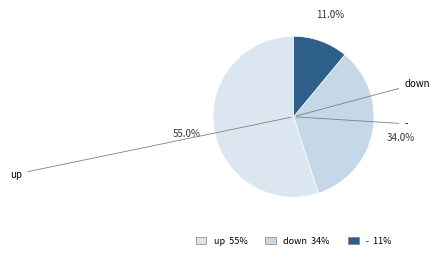

Which has a higher value, - or down?

down